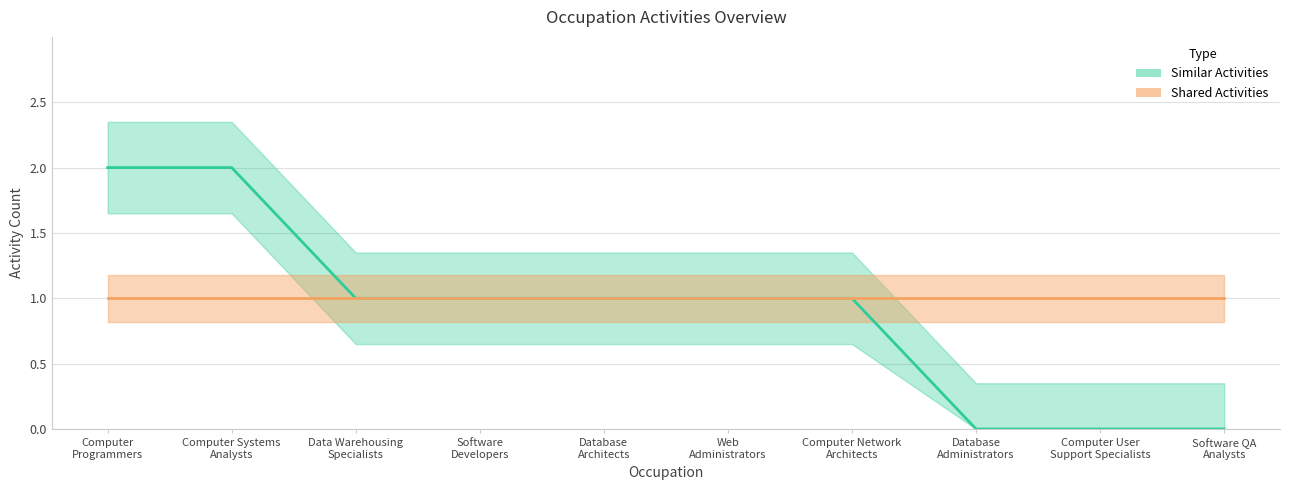

Which label corresponds to the largest value in the chart?

Computer Programmers